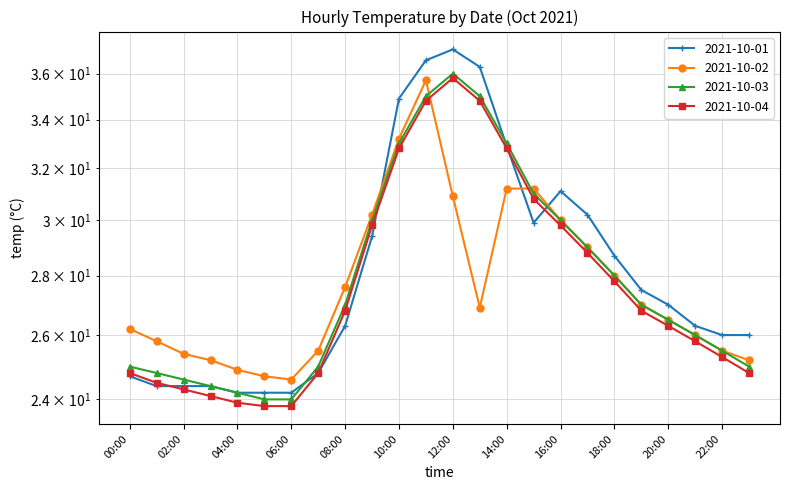

Which series has the widest spread of values?

2021-10-01